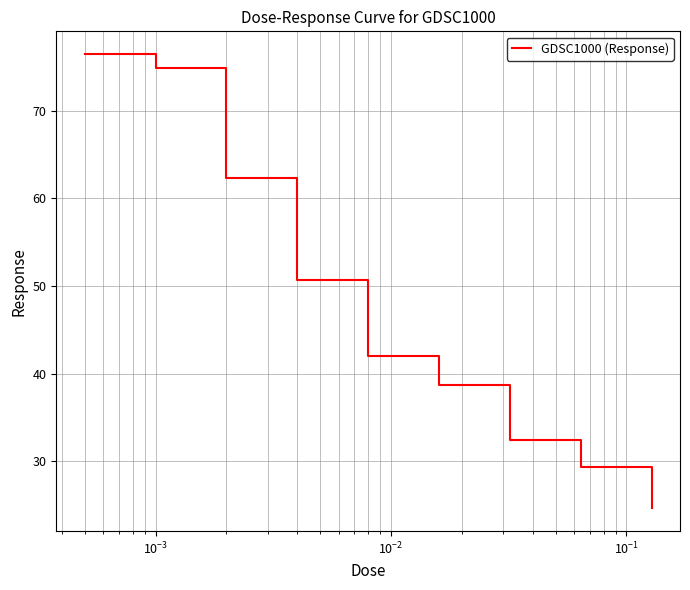

What is the maximum value shown in the chart?

76.5